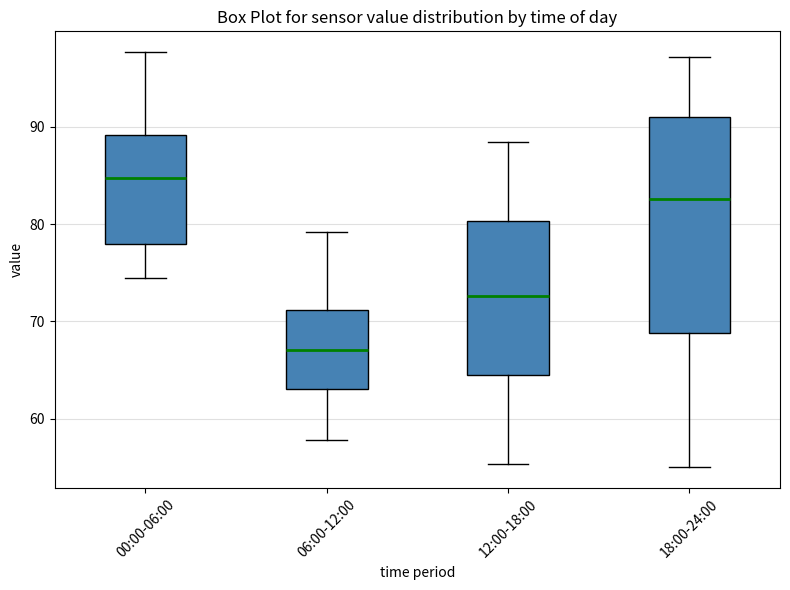

Which box's median line is the lowest?

06:00-12:00